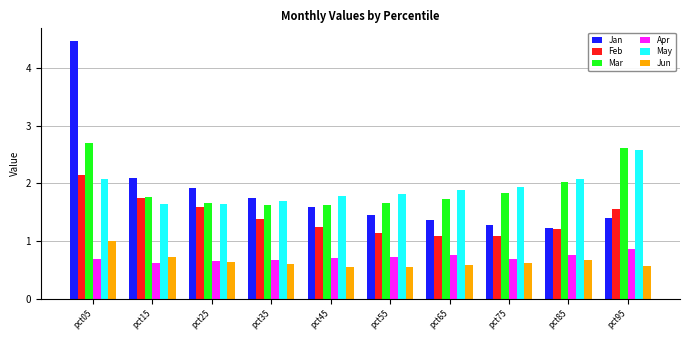

Rank the series at pct45 from lowest to highest value.

Jun, Apr, Feb, Jan, Mar, May